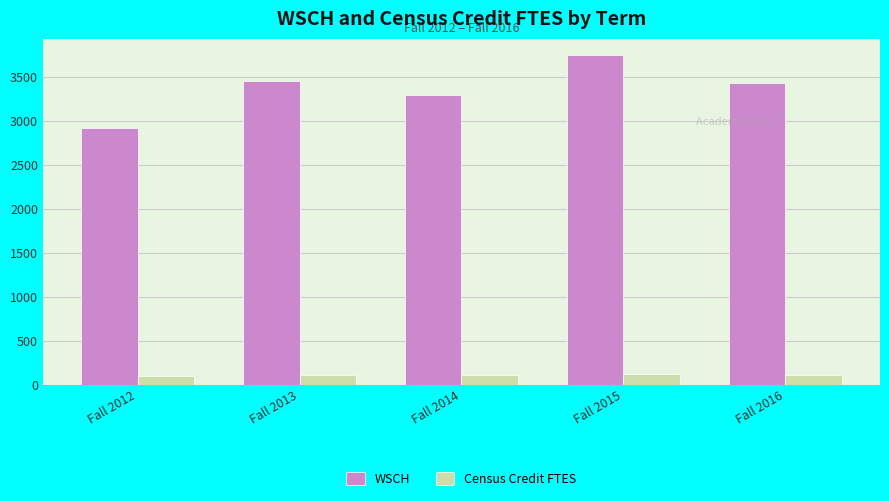

At which label does WSCH reach its peak?

Fall 2015